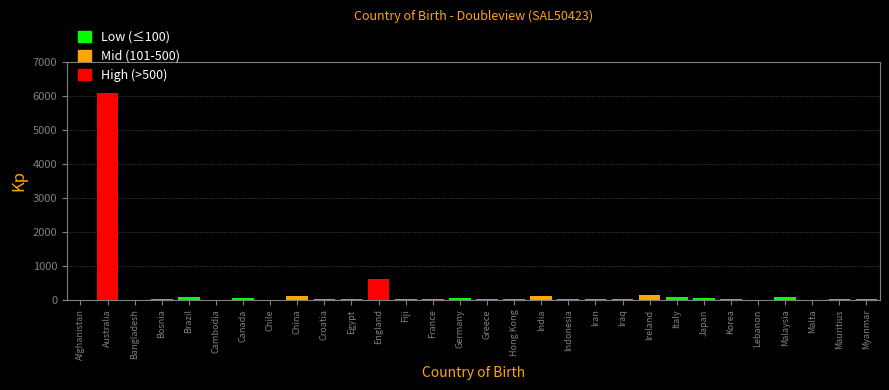

Is it true that the value at Malta is -2062?

False